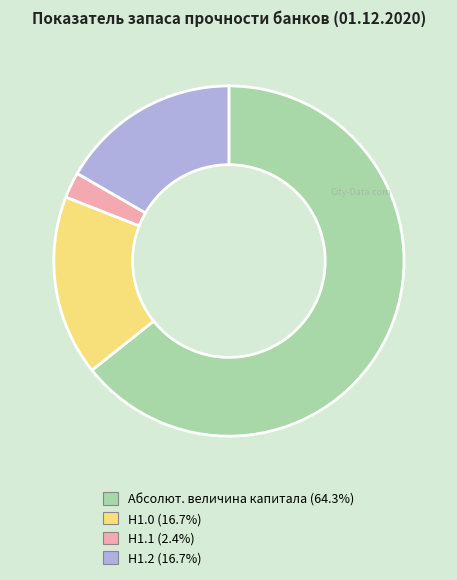

Is the sum of Н1.0 and Н1.2 greater than half?

No